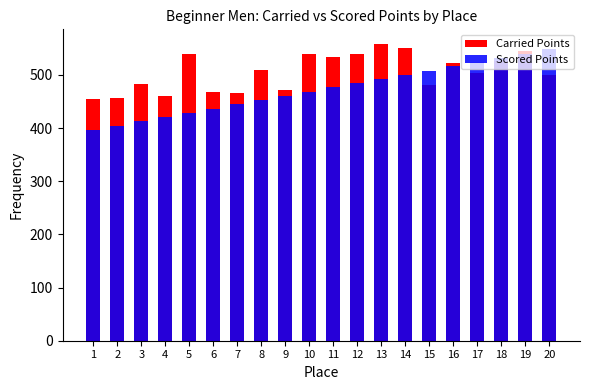

How many data points in Scored Points are above 476?

10